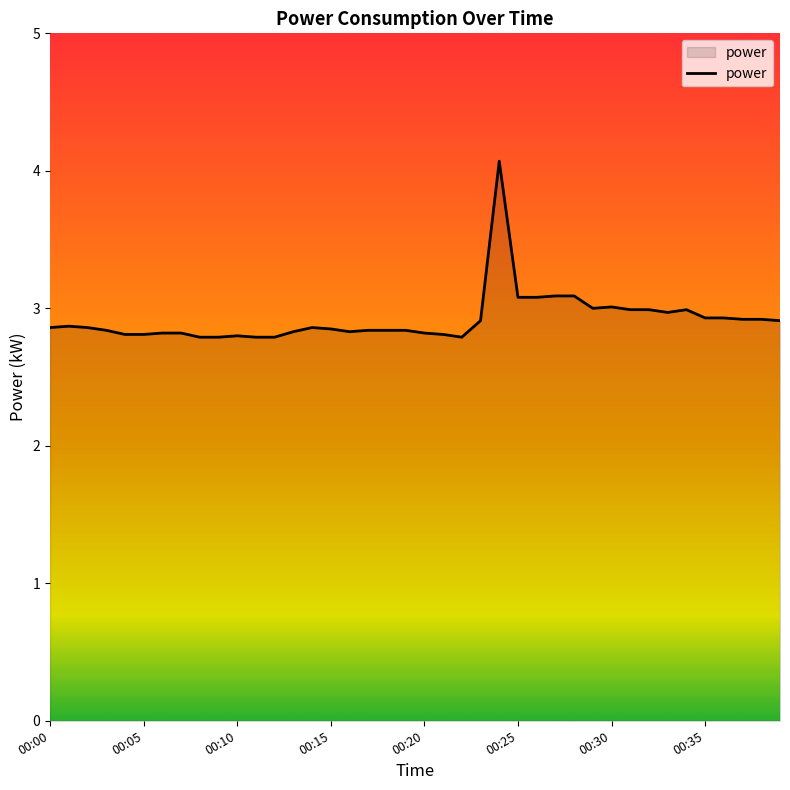

What is the difference between the maximum and minimum values?

1.3